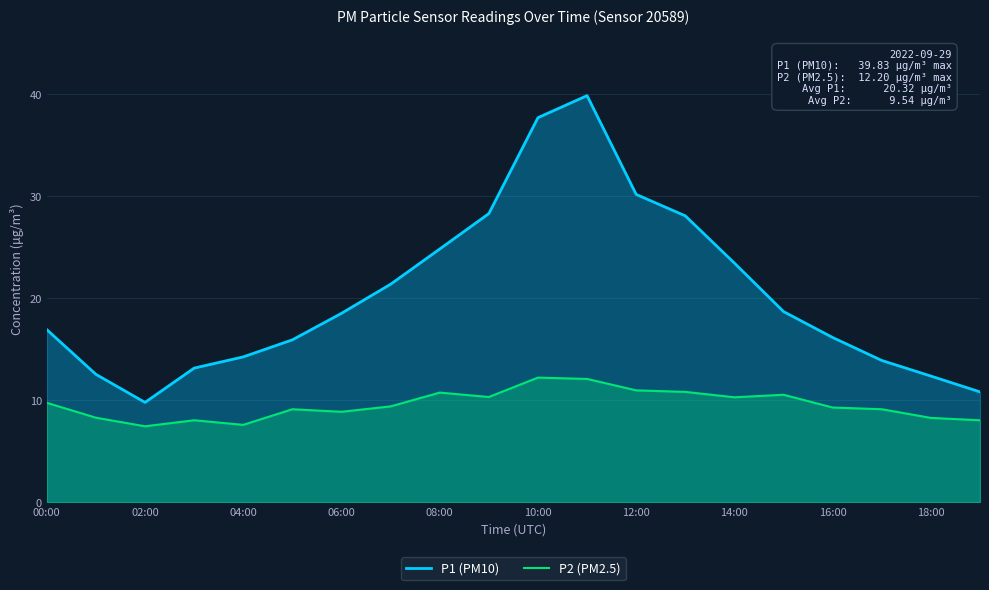

Where does the P1 (PM10) series first go above 18?

06:00